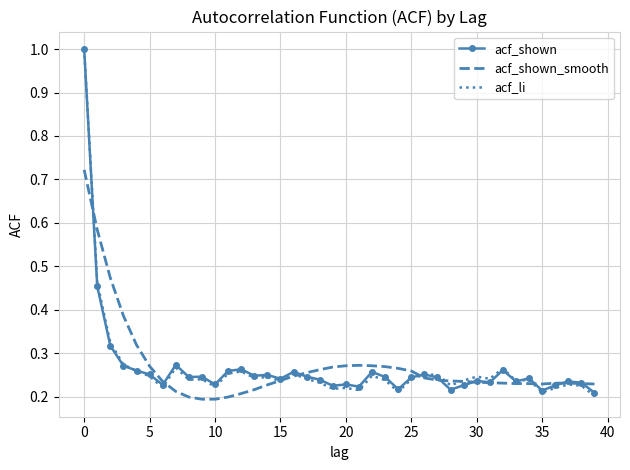

Which series has the largest range (max minus min)?

acf_li